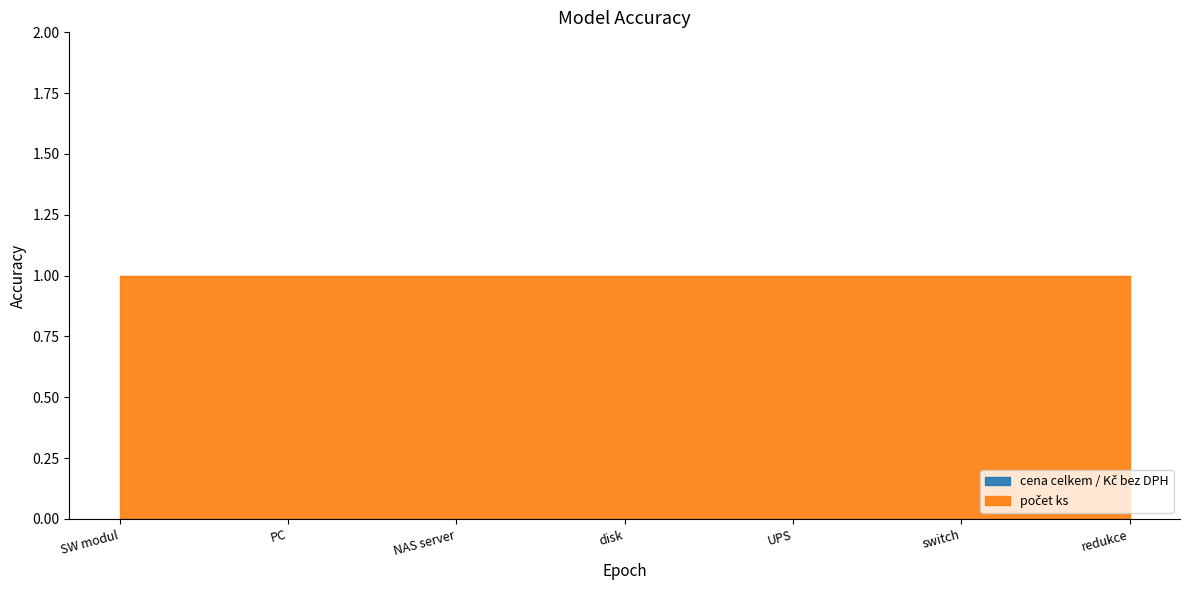

What are all the series names shown in the legend?

cena celkem / Kč bez DPH, počet ks